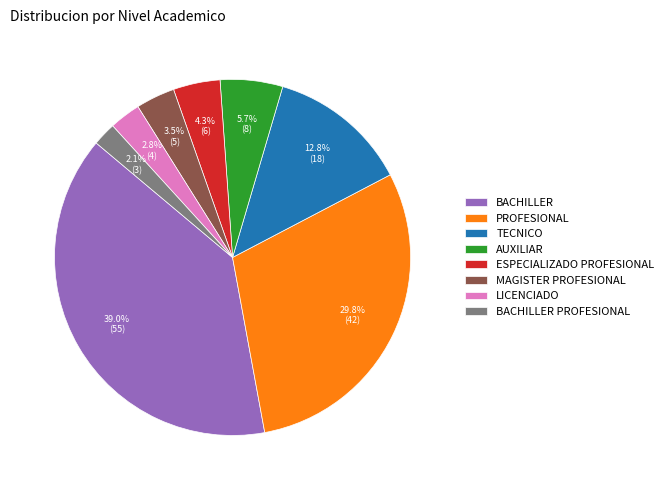

How many slices are in this pie chart?

8